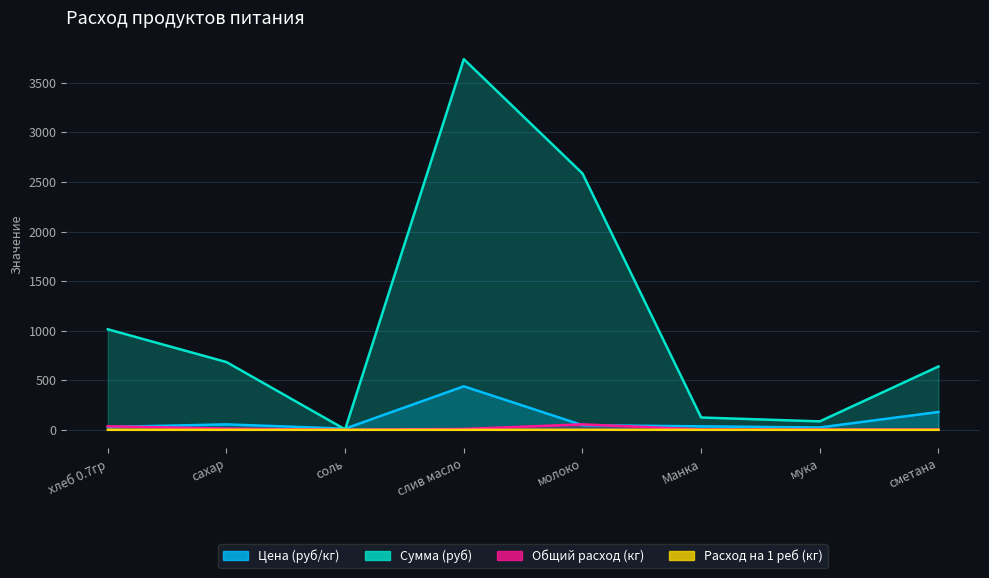

What is the label of the 1st point from the right?

сметана